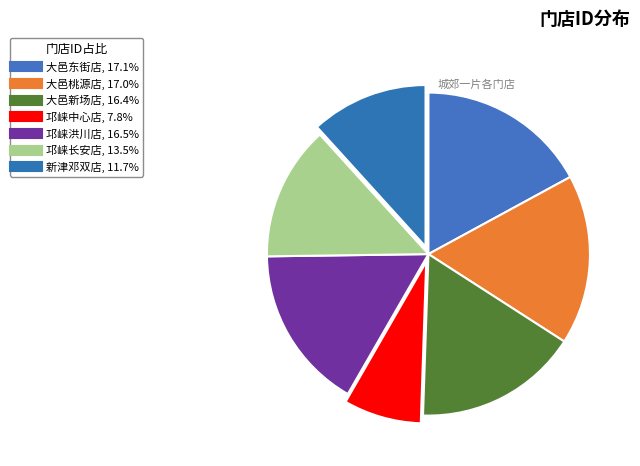

Does any single category account for the majority?

No